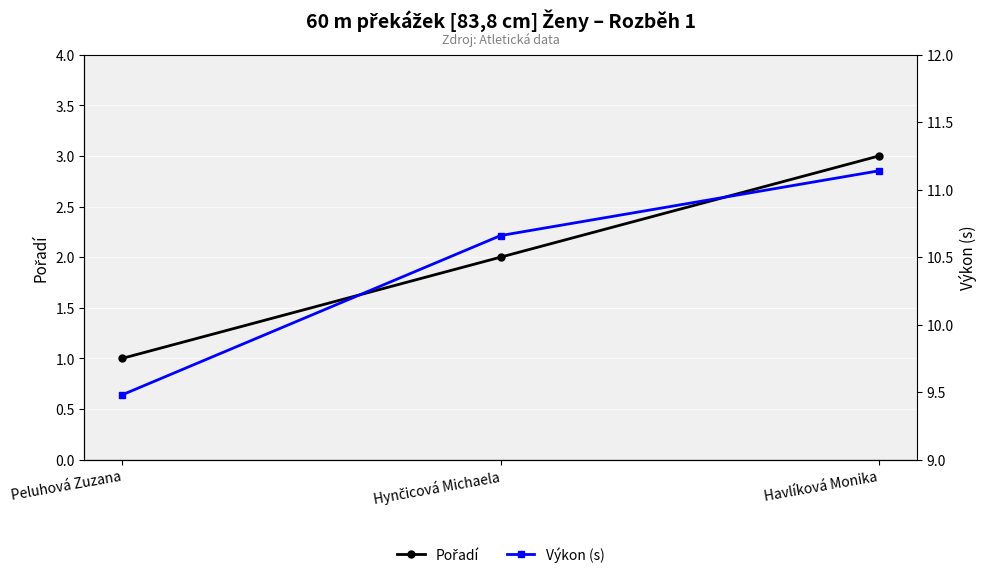

How many values in the Pořadí series exceed 2?

1